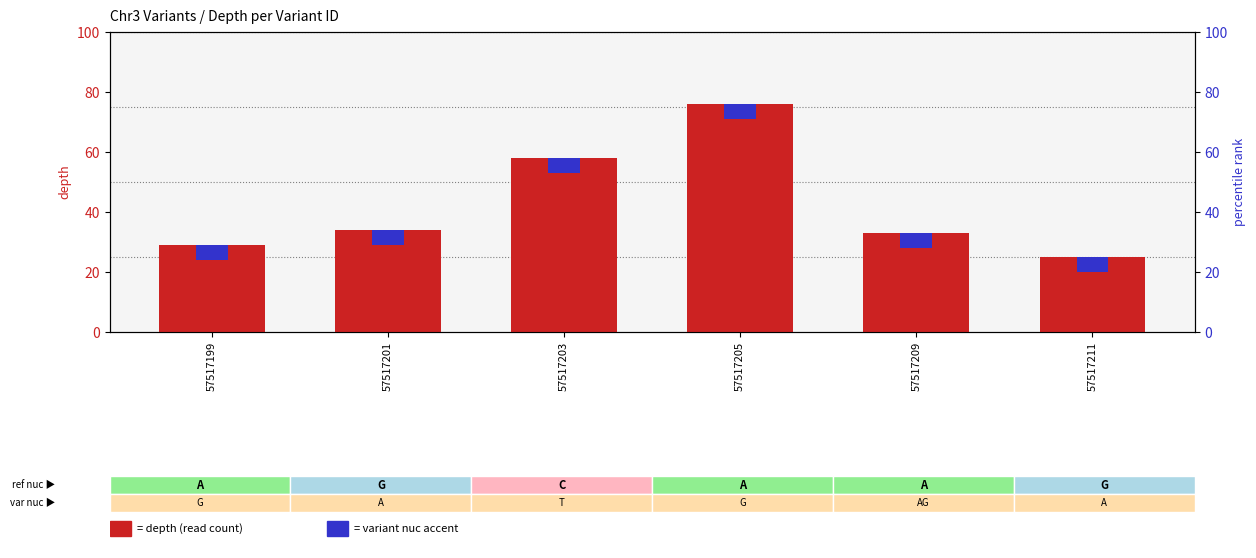

Where does the data first go above 34?

57517203